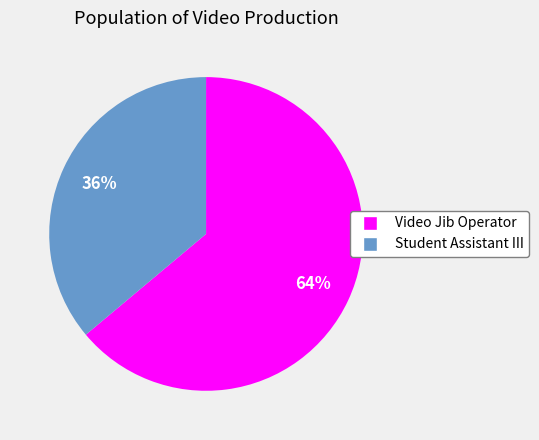

Combined, do Student Assistant III and Video Jib Operator account for over 50%?

Yes